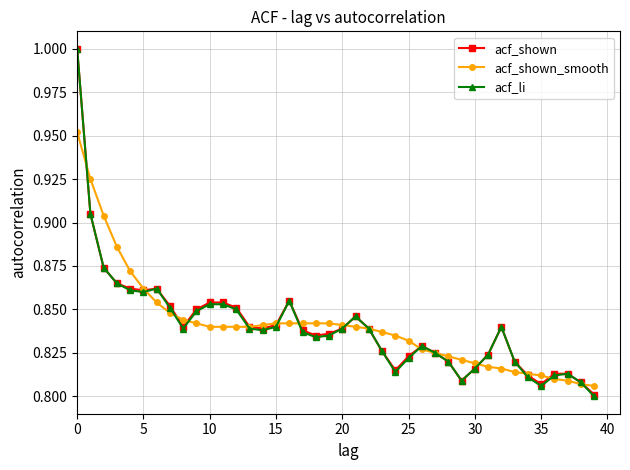

At how many categories does at least one series exceed 0?

40